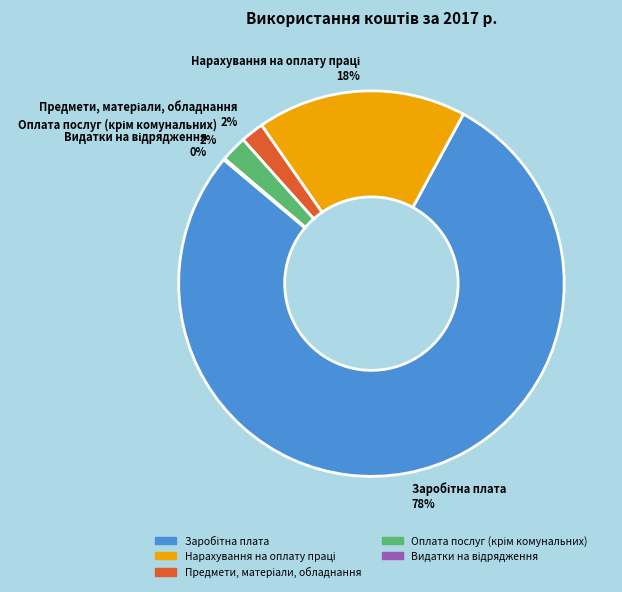

To the nearest percent, what is the difference between the largest and smallest slice percentages?

78%